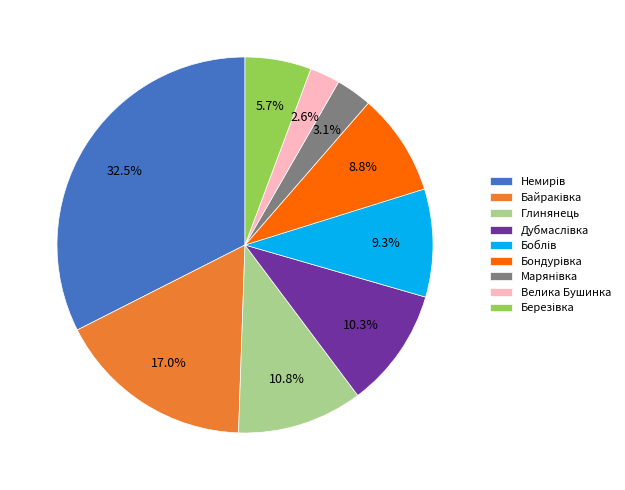

Does any single category account for the majority?

No